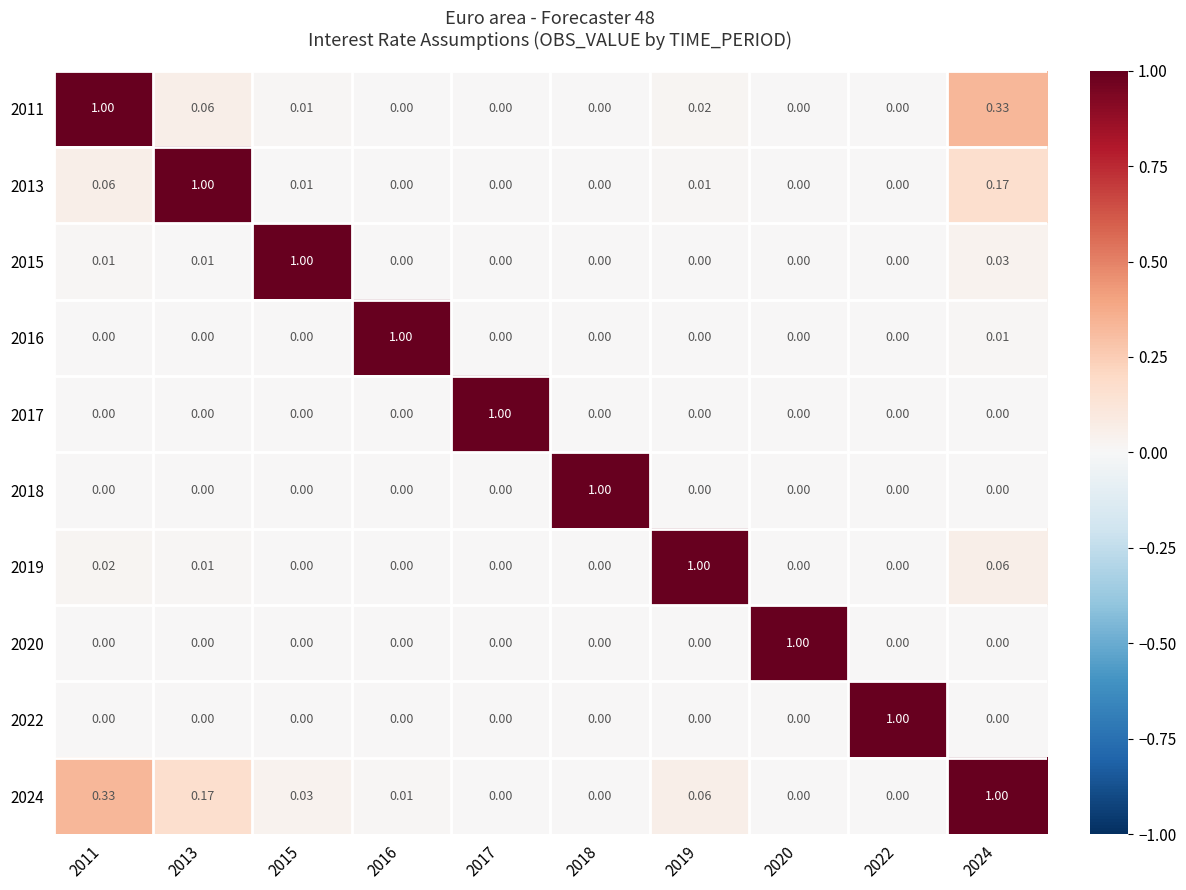

What is the total value across all series at 2018?

1.0